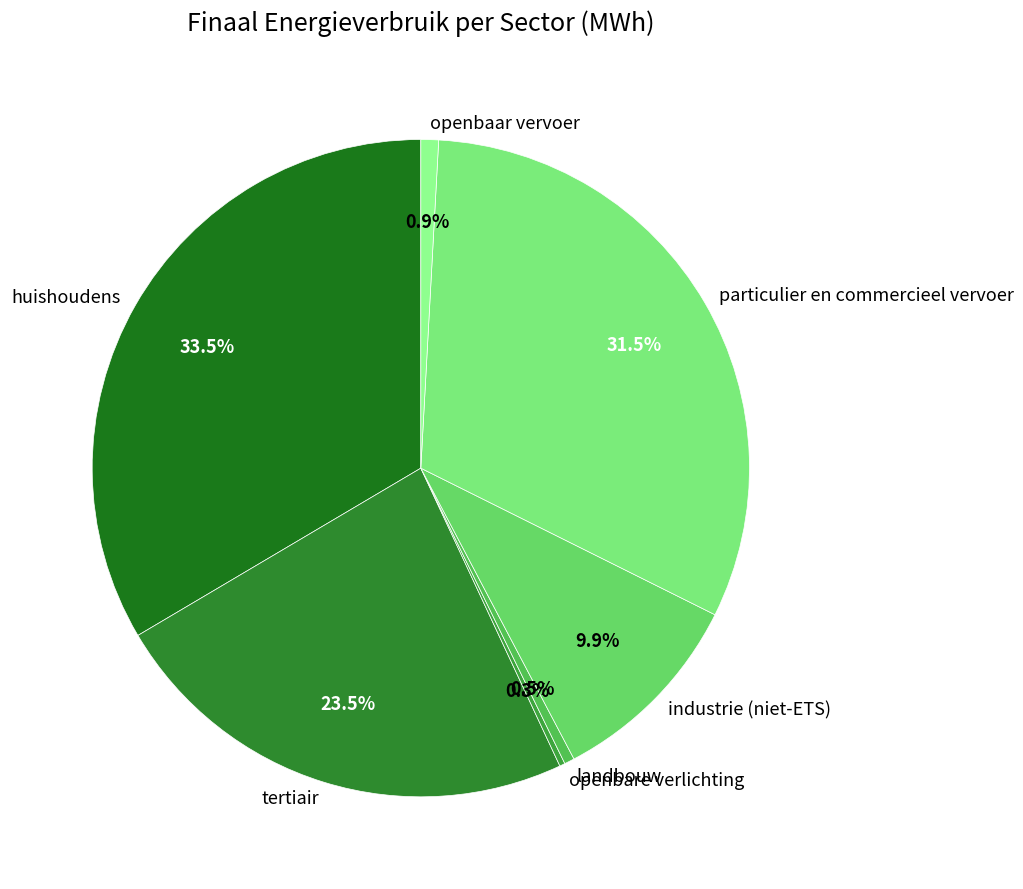

Which has a higher value, industrie (niet-ETS) or particulier en commercieel vervoer?

particulier en commercieel vervoer